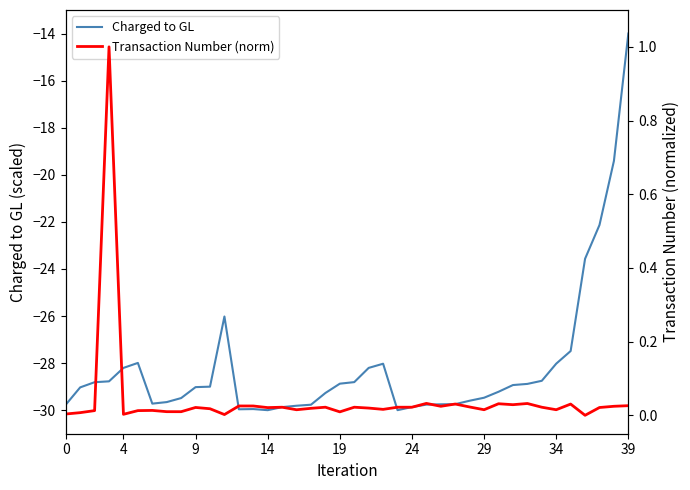

Is it true that Transaction Number (norm) equals 0.0 at 10?

True